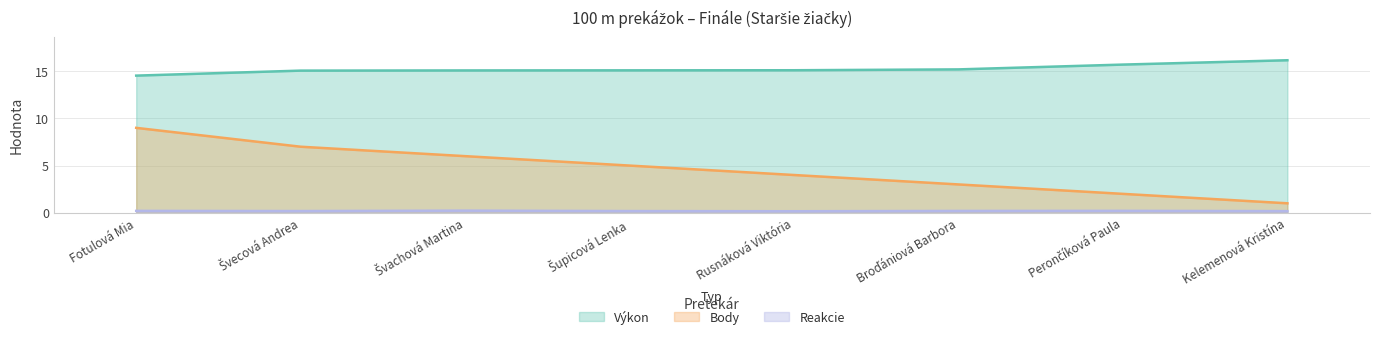

True or false: Reakcie has more than 2 points higher than both neighbors.

False